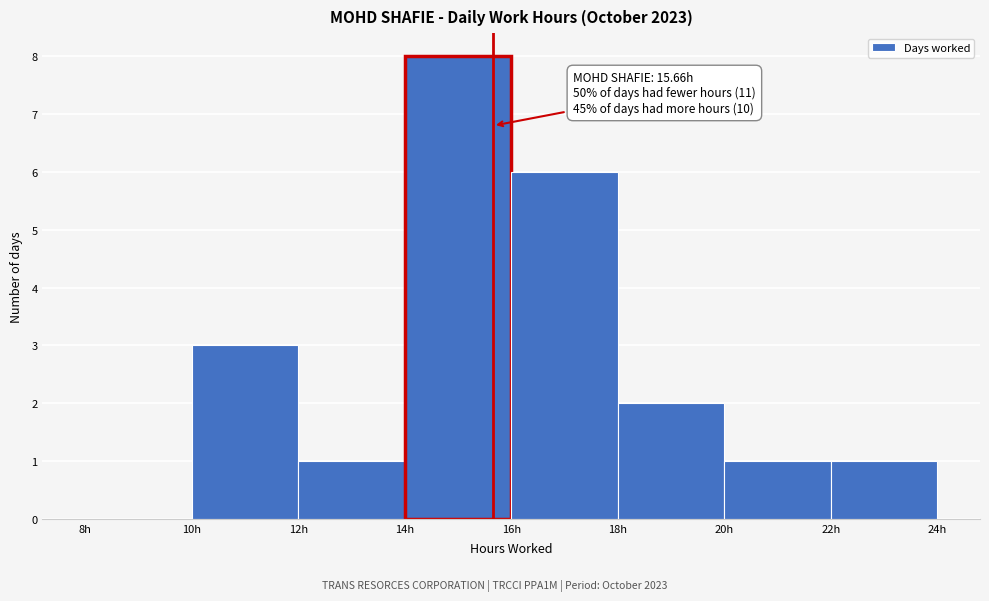

Over which range of the x-axis is the bar tallest?

14 to 16